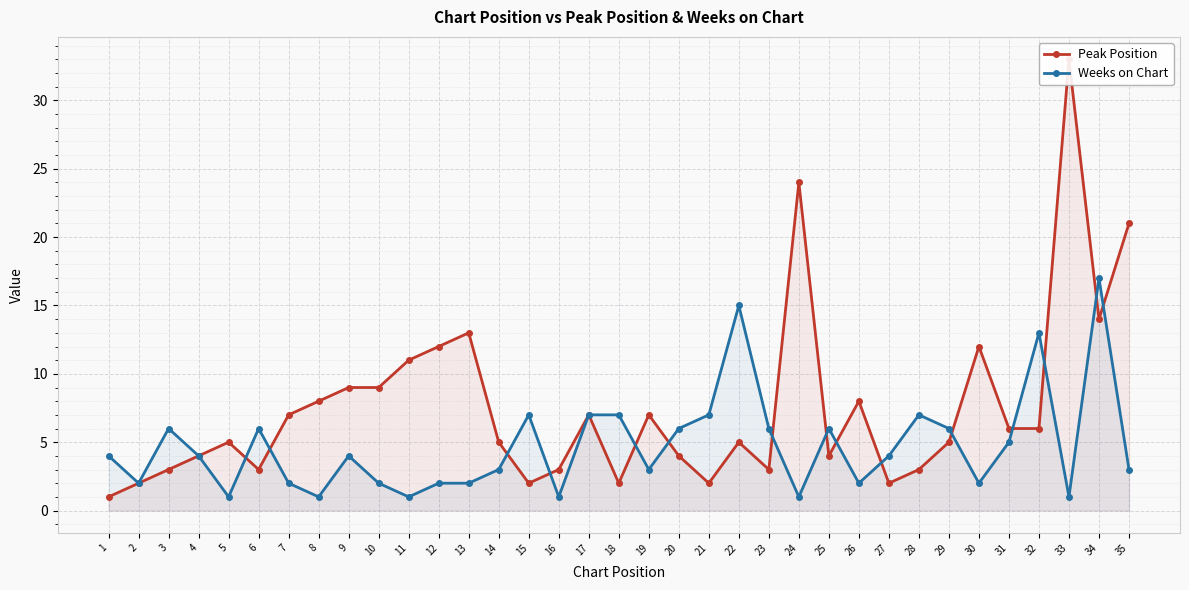

What is the difference between the Weeks on Chart values at 17 and 7?

5